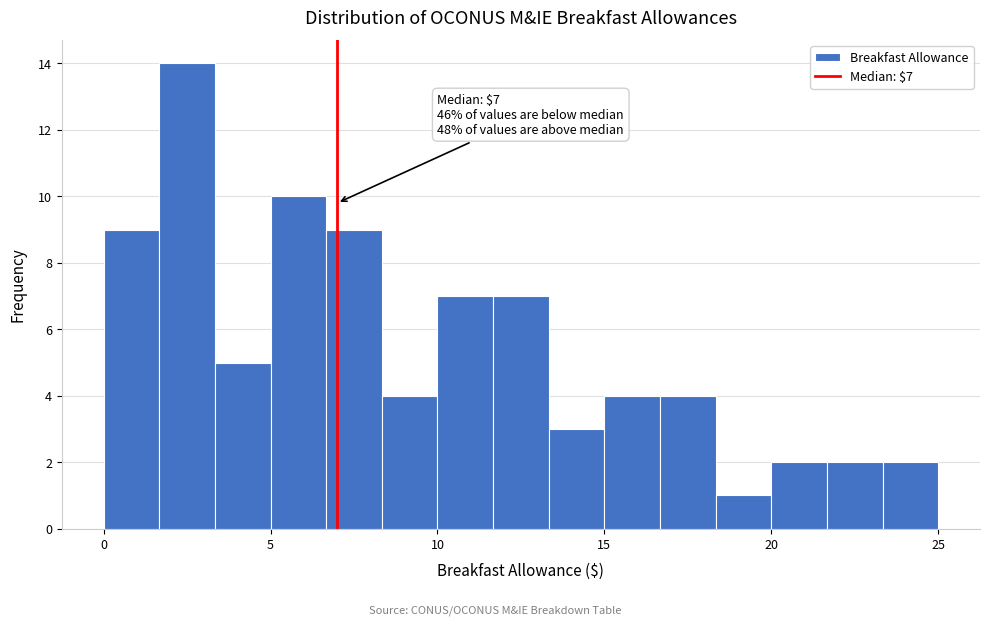

Around what value on the x-axis is the tallest bar? Give the approximate position of its centre, as read against the axis.

2.5